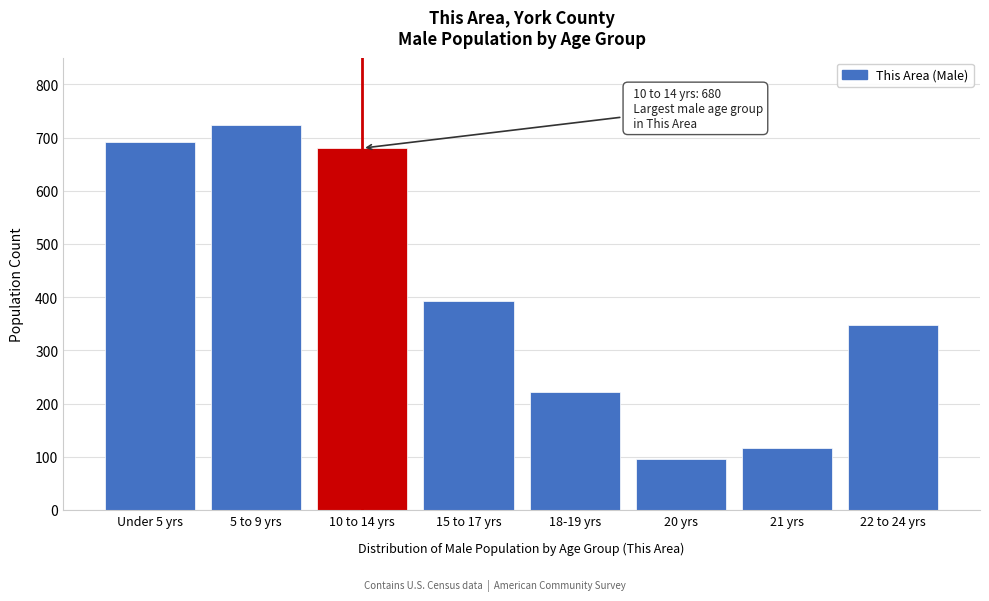

Reading left to right, what are all the values shown in this chart?

Under 5 yrs=691	5 to 9 yrs=723	10 to 14 yrs=680	15 to 17 yrs=393	18-19 yrs=222	20 yrs=95	21 yrs=117	22 to 24 yrs=348